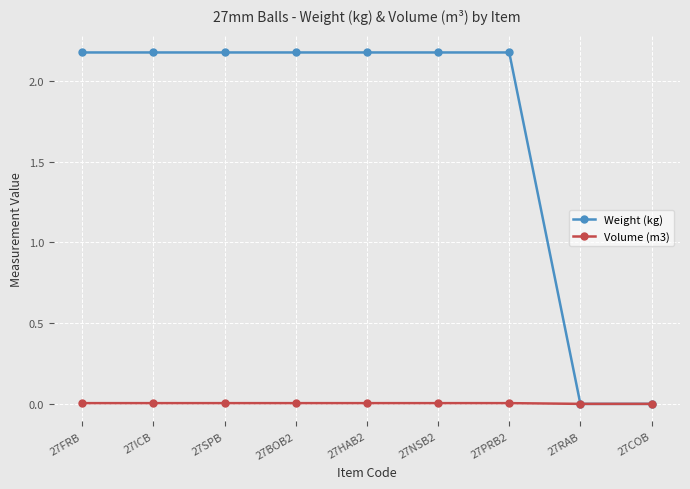

The Volume (m3) series shows 0.0 at 27RAB. True or false?

True